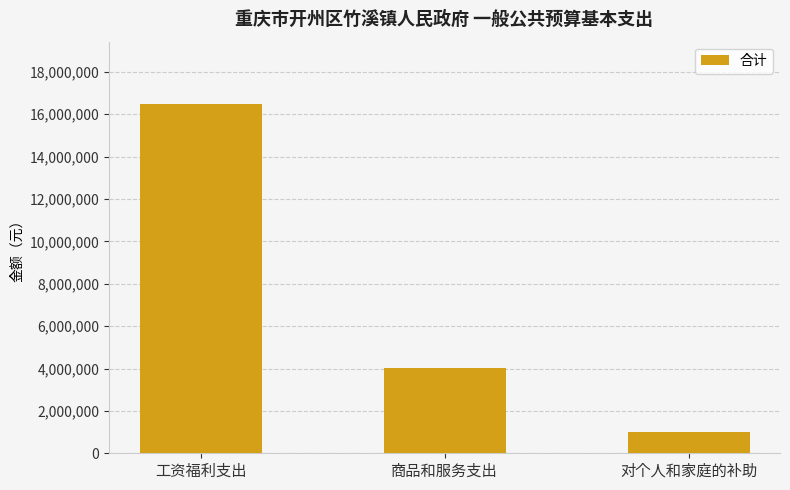

How many categories are shown in the chart?

3